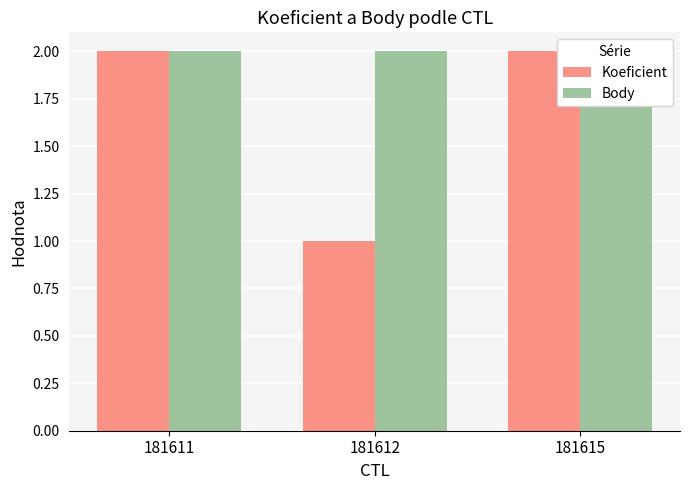

What is the maximum value for Koeficient?

2